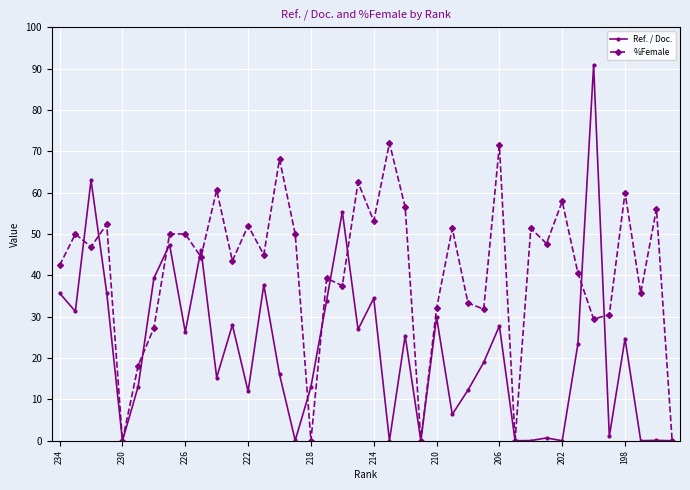

Which series has the largest range (max minus min)?

Ref. / Doc.